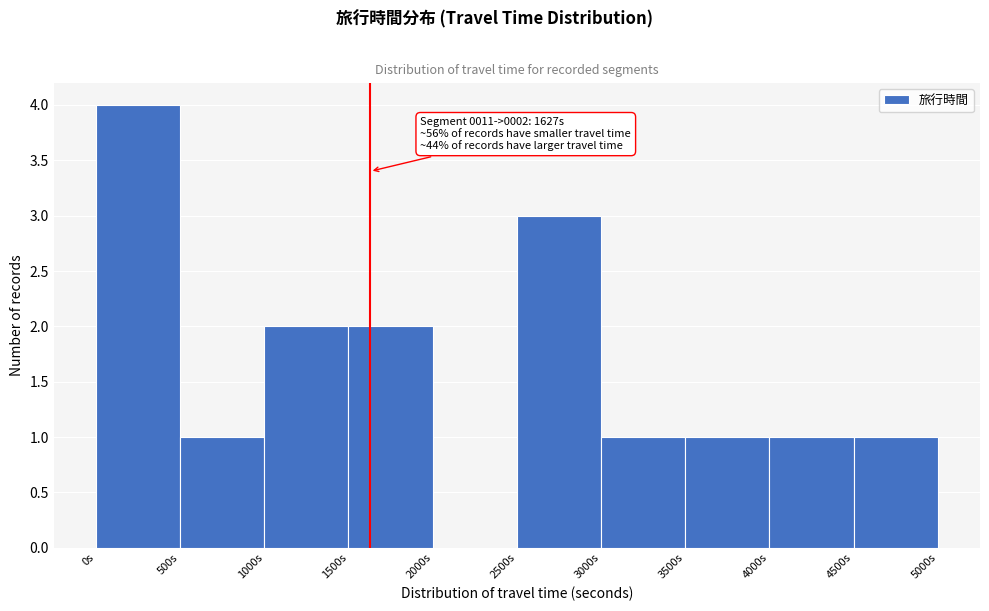

Which range on the x-axis has the tallest bar?

0 to 500